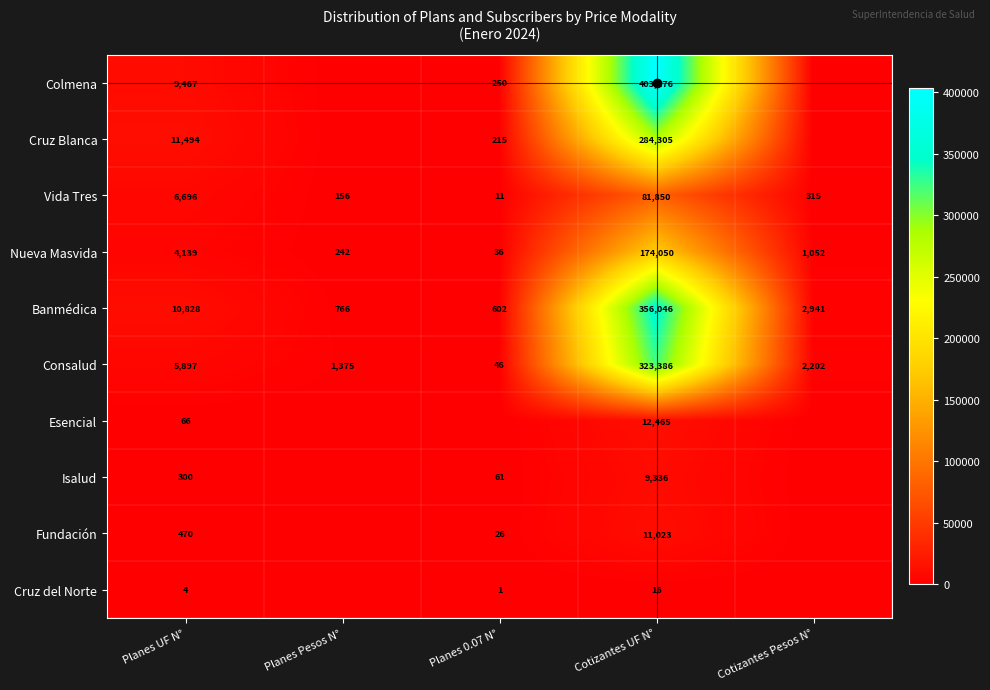

Between Cotizantes UF N° and Planes UF N°, which is larger?

Cotizantes UF N°